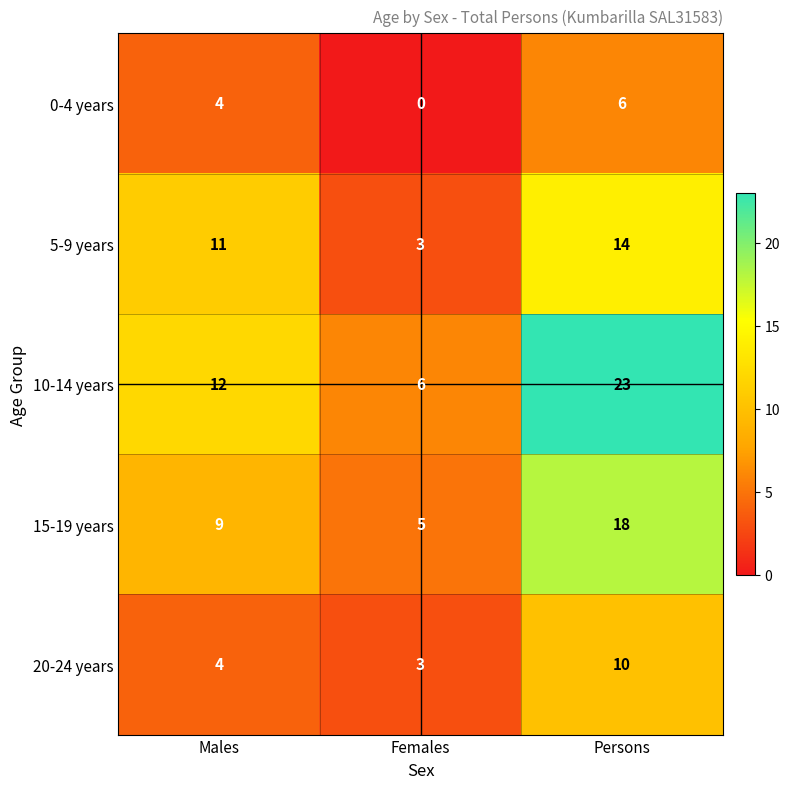

How many 10-14 years values are between 6 and 23?

3